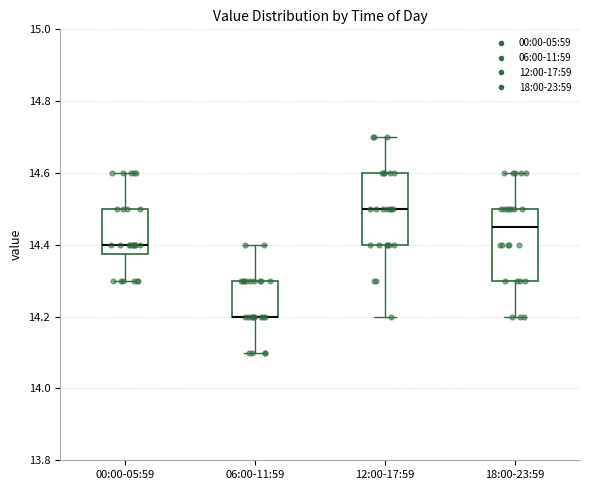

Where does the median line of the box for 12:00-17:59 sit on the y-axis? The values are not printed on the chart, so give them approximately, as read against the axis.

14.50